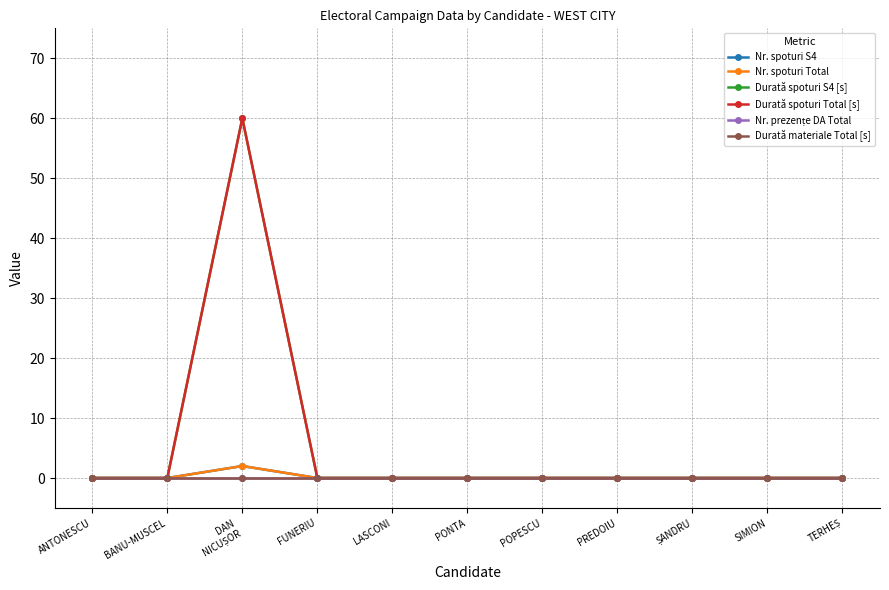

True or false: Nr. spoturi Total and Nr. spoturi S4 cross at least once.

False